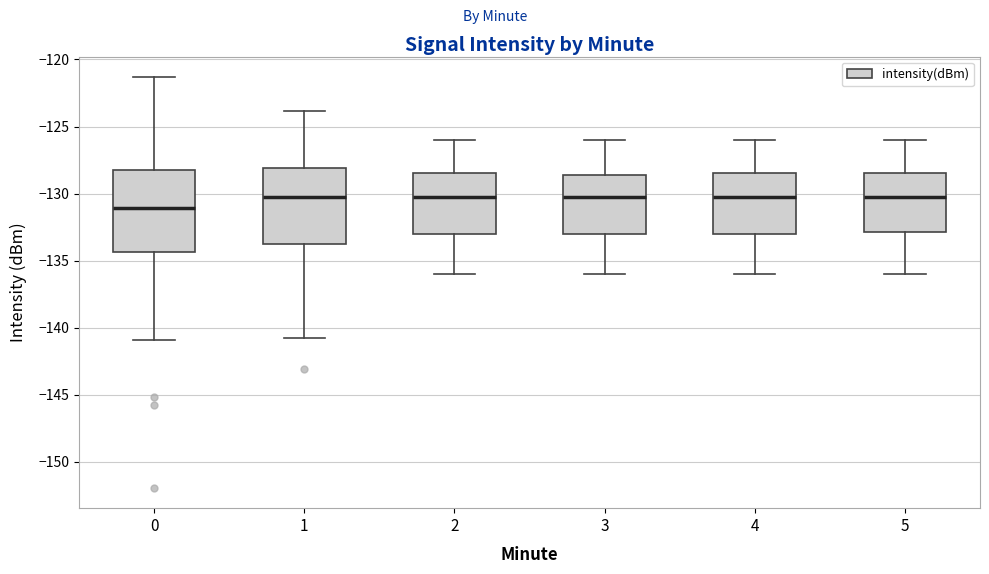

Reading left to right, read every box against the y-axis: the position of its median line, the range the box covers, and the ends of its whiskers. The values are not printed on the chart, so give them approximately, as read against the axis.

0: median -131.0, box -134.5 to -128.5, whiskers -141.0 to -121.5
1: median -130.0, box -134.0 to -128.0, whiskers -141.0 to -124.0
2: median -130.0, box -133.0 to -128.5, whiskers -136.0 to -126.0
3: median -130.0, box -133.0 to -128.5, whiskers -136.0 to -126.0
4: median -130.0, box -133.0 to -128.5, whiskers -136.0 to -126.0
5: median -130.0, box -133.0 to -128.5, whiskers -136.0 to -126.0